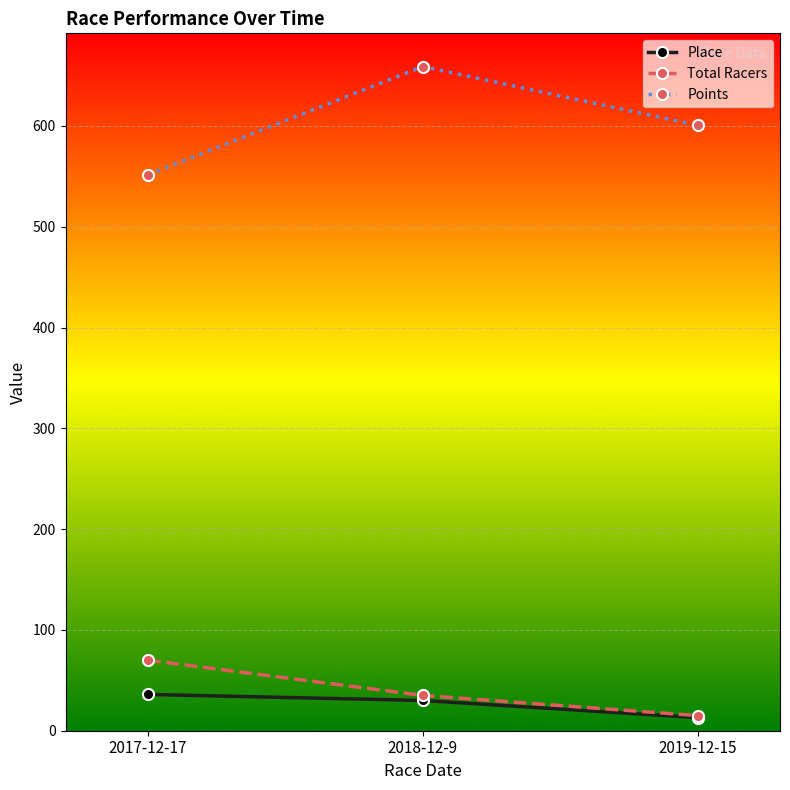

What is the value of the Points point at the 2nd from the left?

658.9